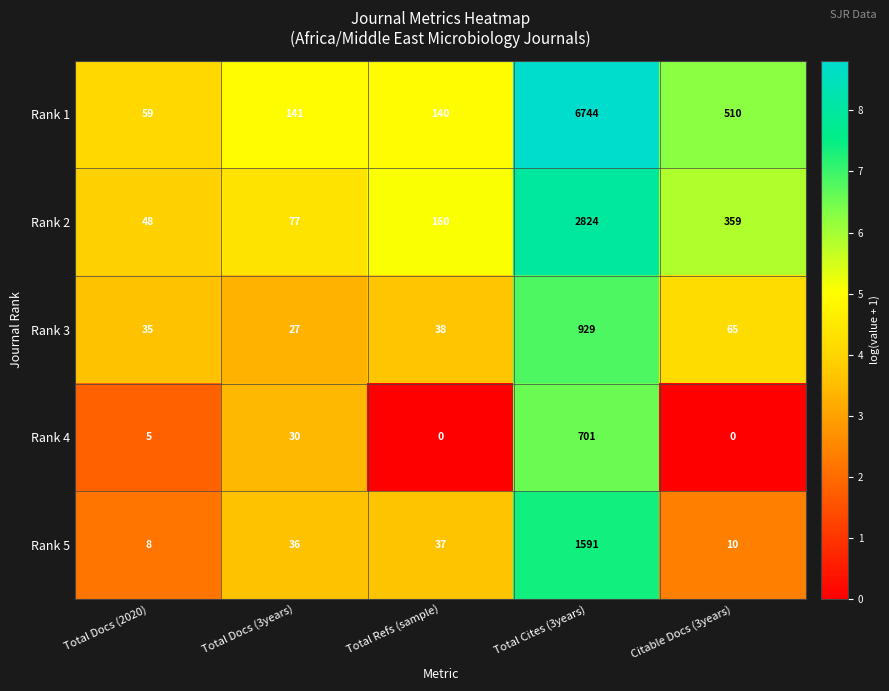

Reading right to left, extract all data points from this chart.

Rank 1: 510	6744	140	141	59
Rank 2: 359	2824	160	77	48
Rank 3: 65	929	38	27	35
Rank 4: 0	701	0	30	5
Rank 5: 10	1591	37	36	8